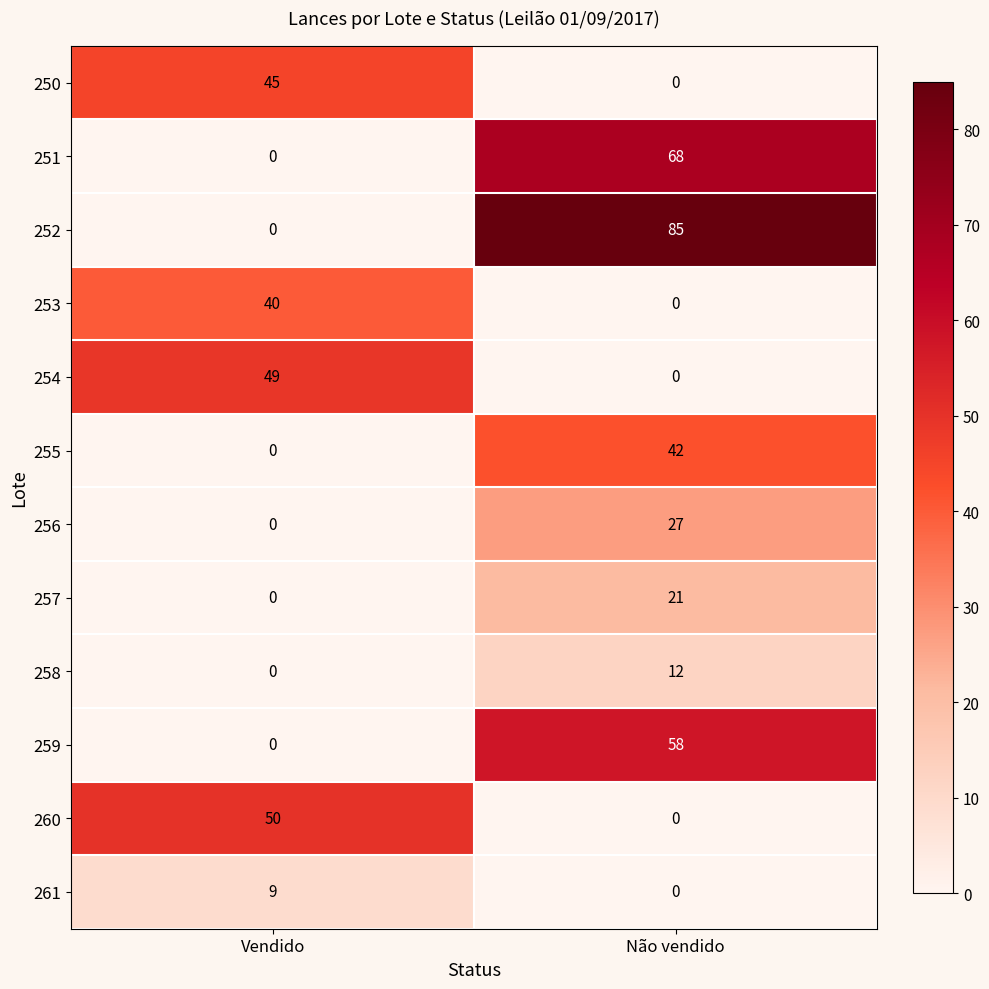

At which label does 260 reach its peak?

Vendido